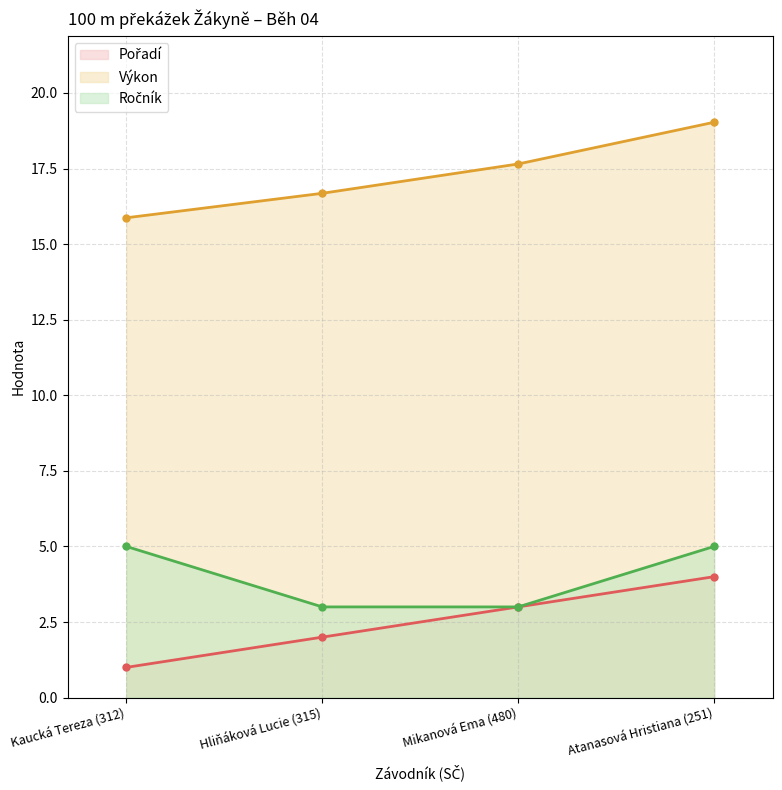

How many data points in Pořadí are less than 3?

2